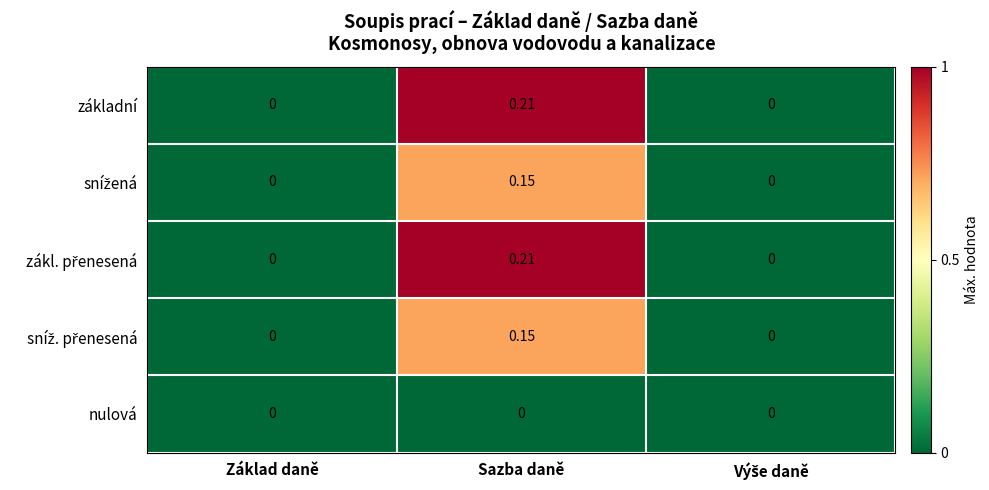

At which category is the sum across all series the highest?

Sazba daně